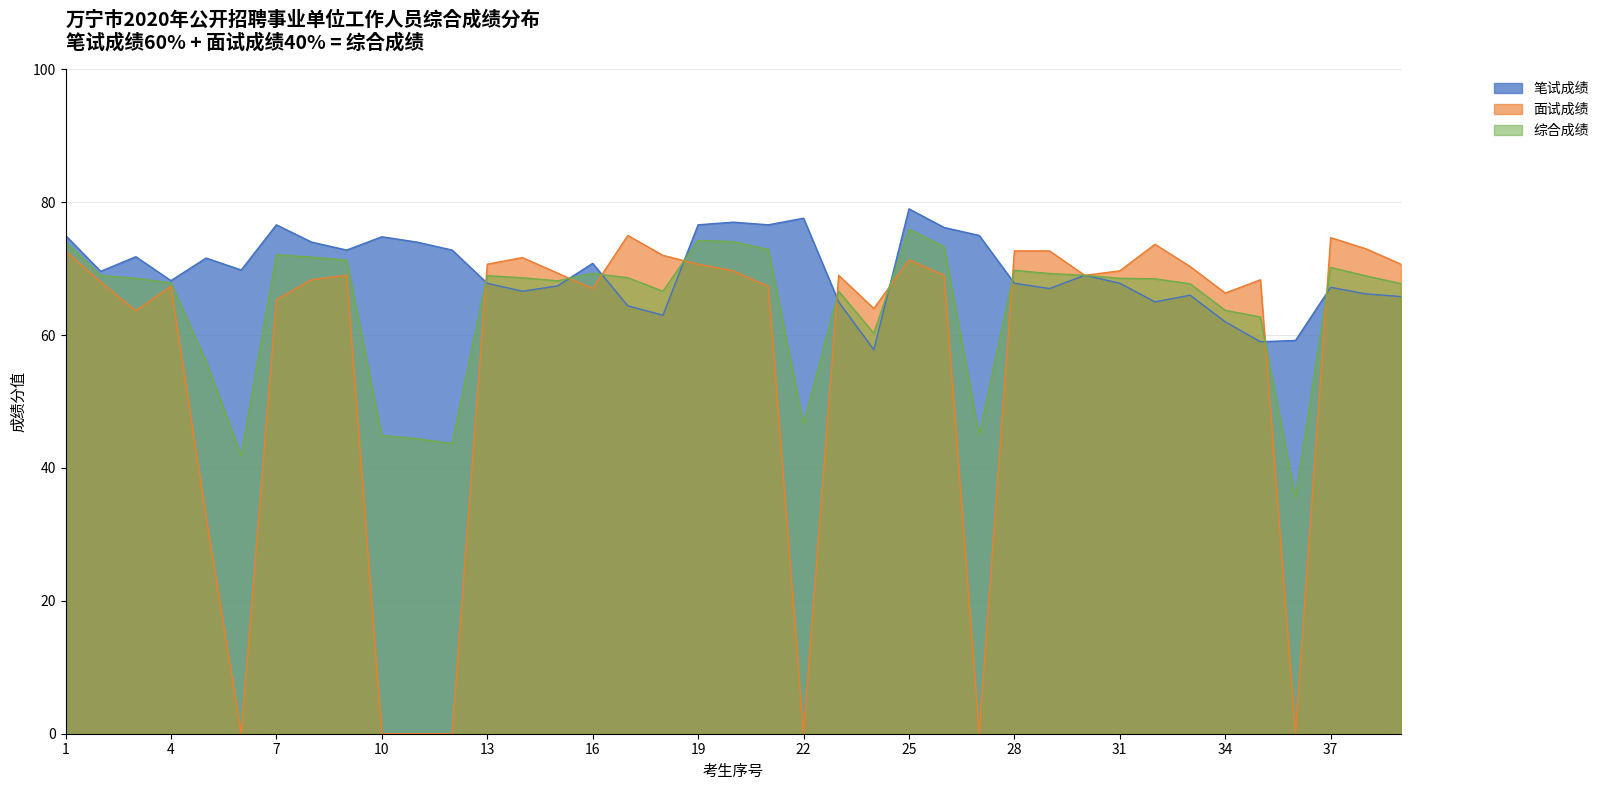

Reading left to right, list all the values displayed in this chart.

笔试成绩: 1=75.0	2=69.6	3=71.8	4=68.2	5=71.6	6=69.8	7=76.6	8=74.0	9=72.8	10=74.8	11=74.0	12=72.8	13=67.8	14=66.6	15=67.4	16=70.8	17=64.4	18=63.0	19=76.6	20=77.0	21=76.6	22=77.6	23=65.0	24=57.8	25=79.0	26=76.2	27=75.0	28=67.8	29=67.0	30=69.0	31=67.8	32=65.0	33=66.0	34=62.0	35=59.0	36=59.2	37=67.2	38=66.2	39=65.8
面试成绩: 1=72.7	2=68.0	3=63.7	4=67.3	5=32.7	6=0.0	7=65.3	8=68.3	9=69.0	10=0.0	11=0.0	12=0.0	13=70.7	14=71.7	15=69.3	16=67.0	17=75.0	18=72.0	19=70.7	20=69.7	21=67.3	22=0.0	23=69.0	24=64.0	25=71.3	26=69.0	27=0.0	28=72.7	29=72.7	30=69.0	31=69.7	32=73.7	33=70.3	34=66.3	35=68.3	36=0.0	37=74.7	38=73.0	39=70.7
综合成绩: 1=74.1	2=69.0	3=68.5	4=67.9	5=56.0	6=41.9	7=72.1	8=71.7	9=71.3	10=44.9	11=44.4	12=43.7	13=68.9	14=68.6	15=68.2	16=69.3	17=68.6	18=66.6	19=74.2	20=74.1	21=72.9	22=46.6	23=66.6	24=60.3	25=75.9	26=73.3	27=45.0	28=69.7	29=69.3	30=69.0	31=68.5	32=68.5	33=67.7	34=63.7	35=62.7	36=35.5	37=70.2	38=68.9	39=67.7